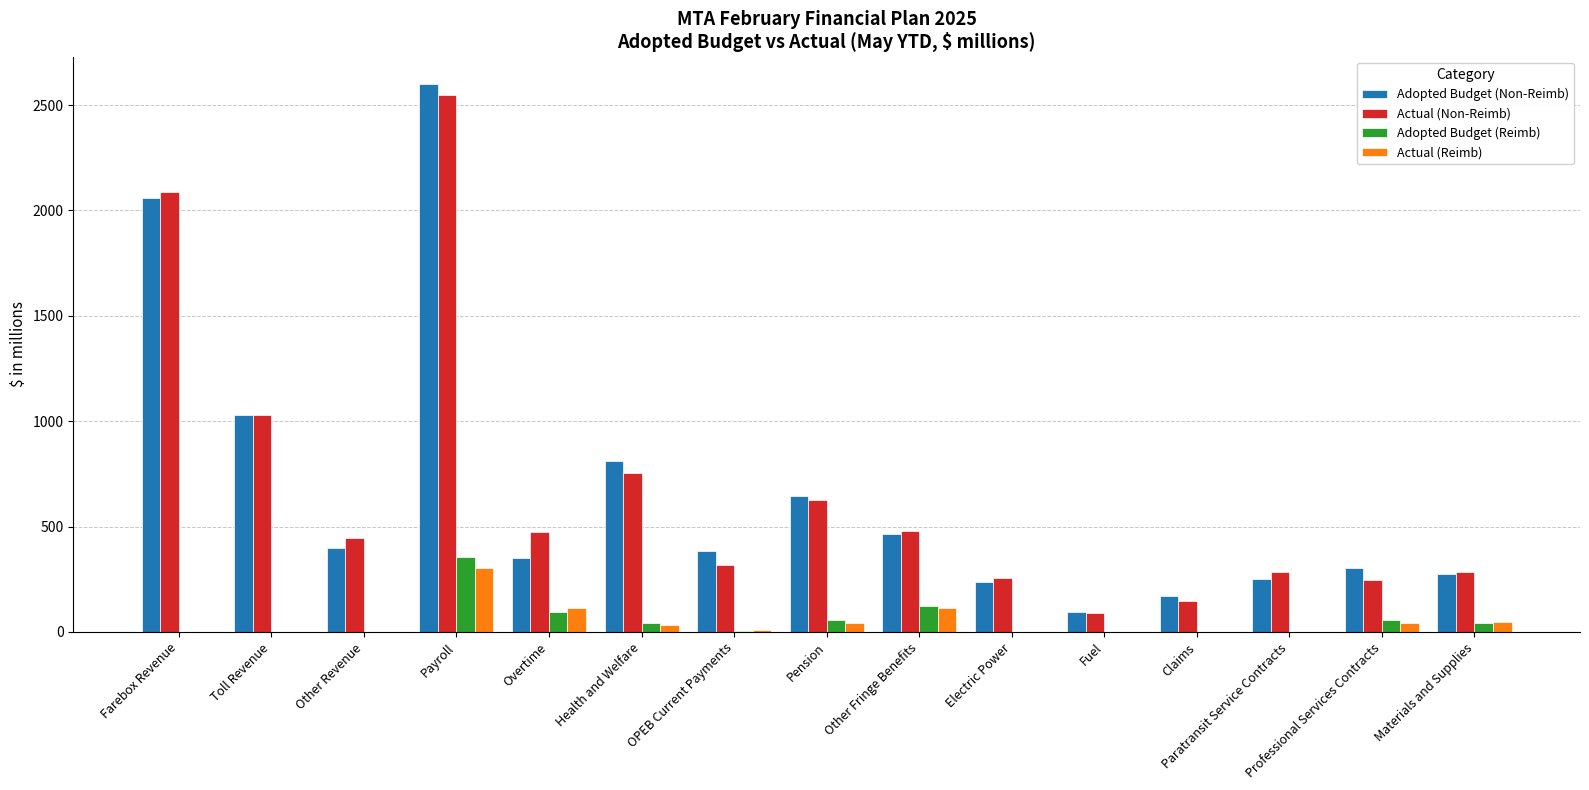

Is it true that Adopted Budget (Non-Reimb) equals 2600.3 at Payroll?

True